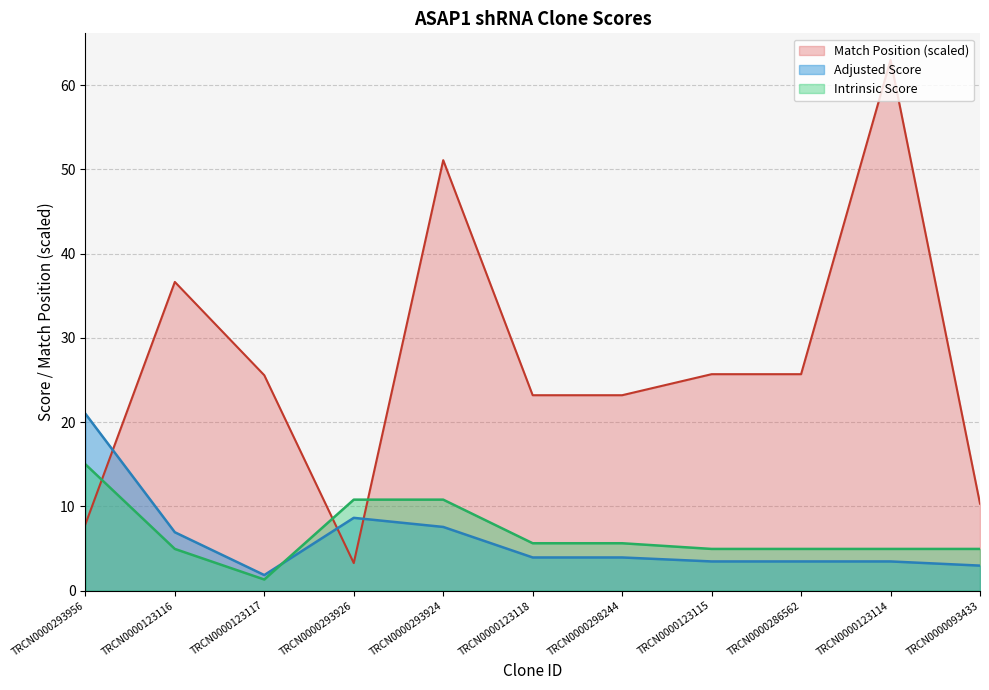

What is the smallest value displayed?

1.3